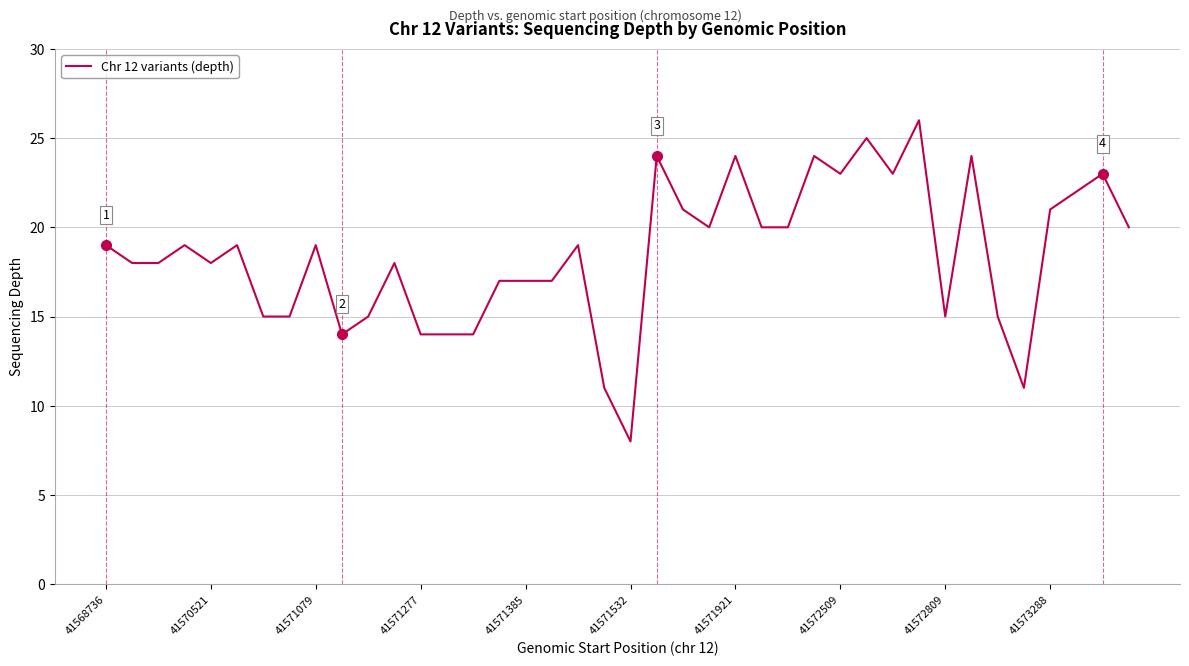

Reading left to right, list all the values displayed in this chart.

19	18	18	19	18	19	15	15	19	14	15	18	14	14	14	17	17	17	19	11	8	24	21	20	24	20	20	24	23	25	23	26	15	24	15	11	21	22	23	20